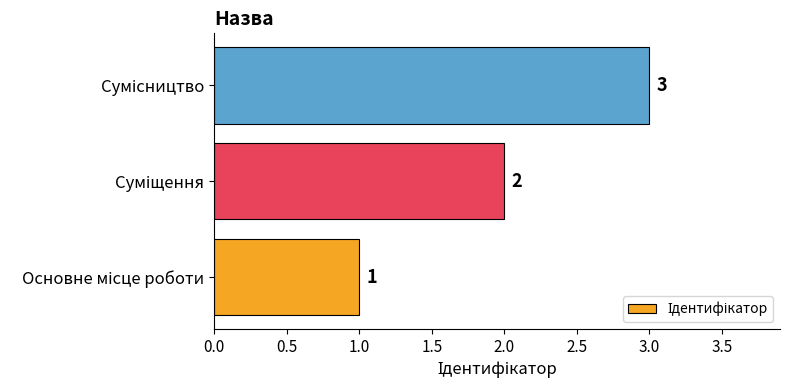

Count the values in the range 1 to 3.

3